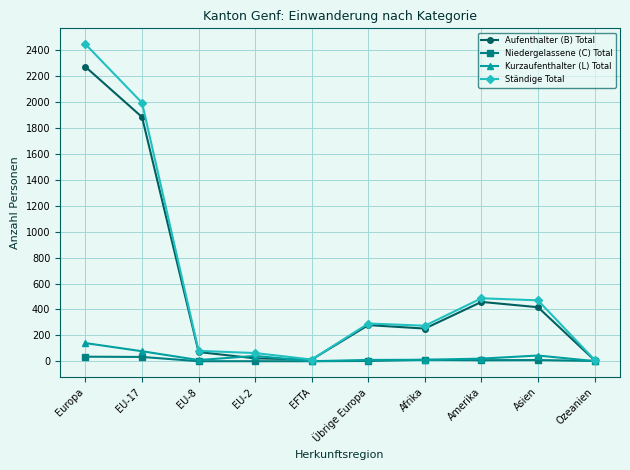

Which series has the widest spread of values?

Ständige Total